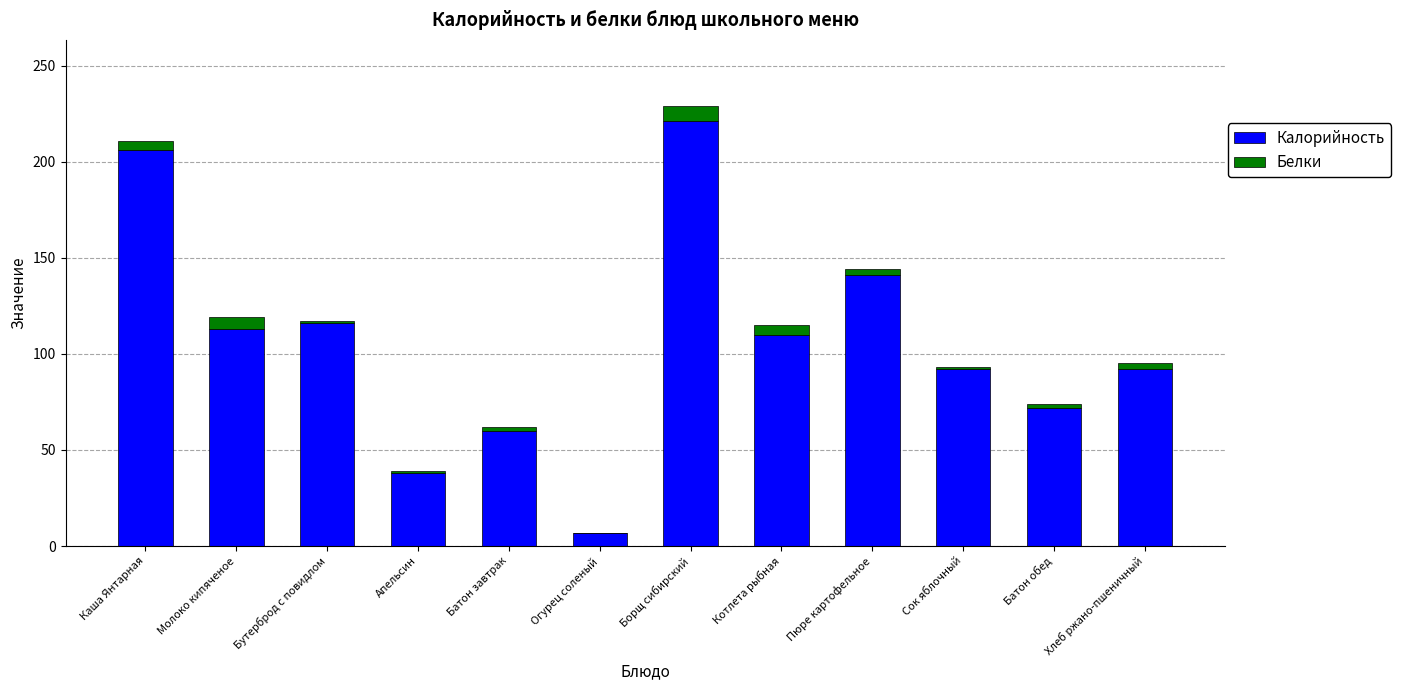

At which category is the sum across all series the highest?

Борщ сибирский